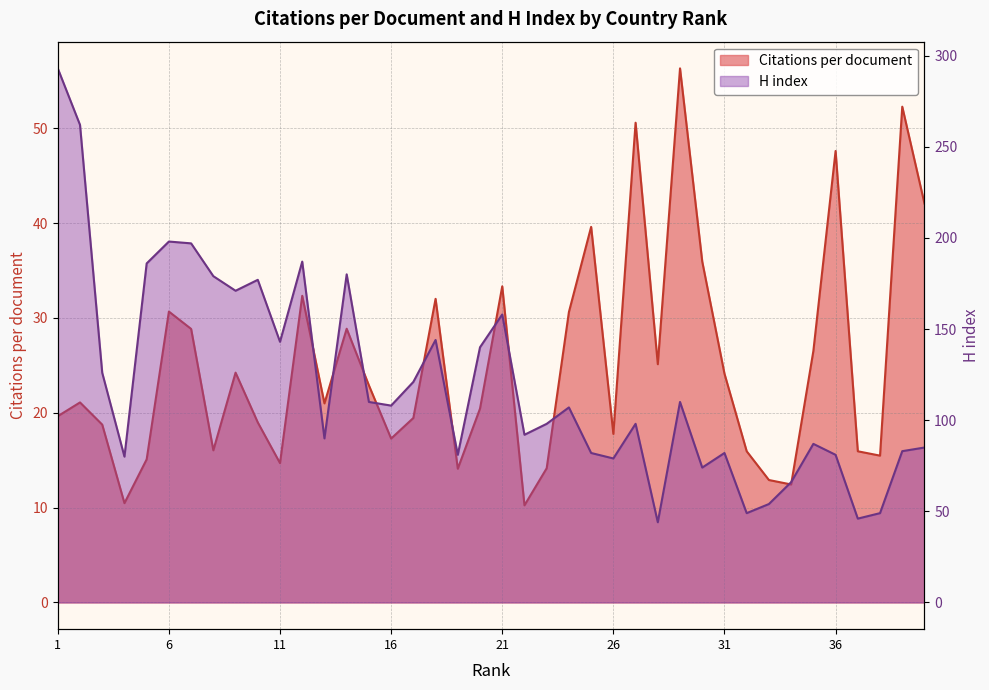

Rank the categories by Citations per document value from highest to lowest.

29, 39, 27, 36, 40, 25, 30, 21, 12, 18, 6, 24, 14, 7, 35, 28, 9, 31, 15, 2, 13, 20, 1, 17, 10, 3, 26, 16, 8, 32, 37, 38, 5, 11, 23, 19, 33, 34, 4, 22